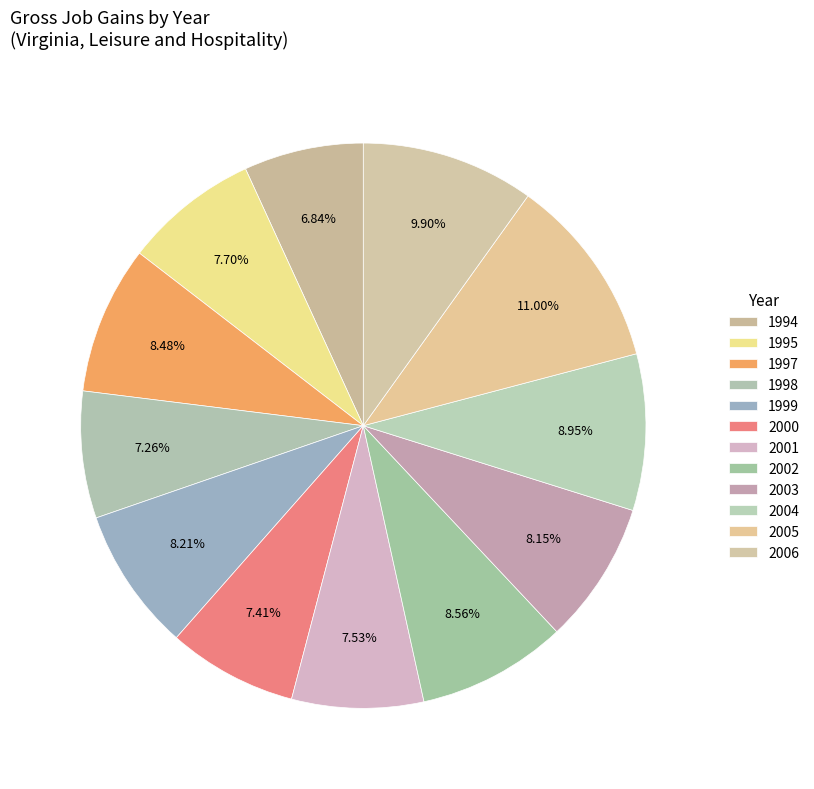

Is 2002 the majority of the pie?

No